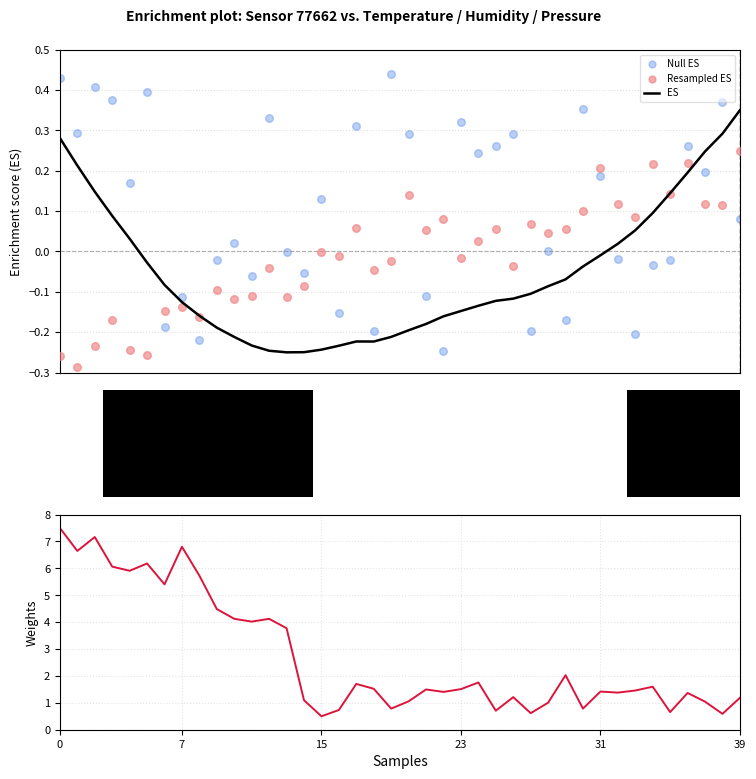

What is the total value across all series at 32?

1.5